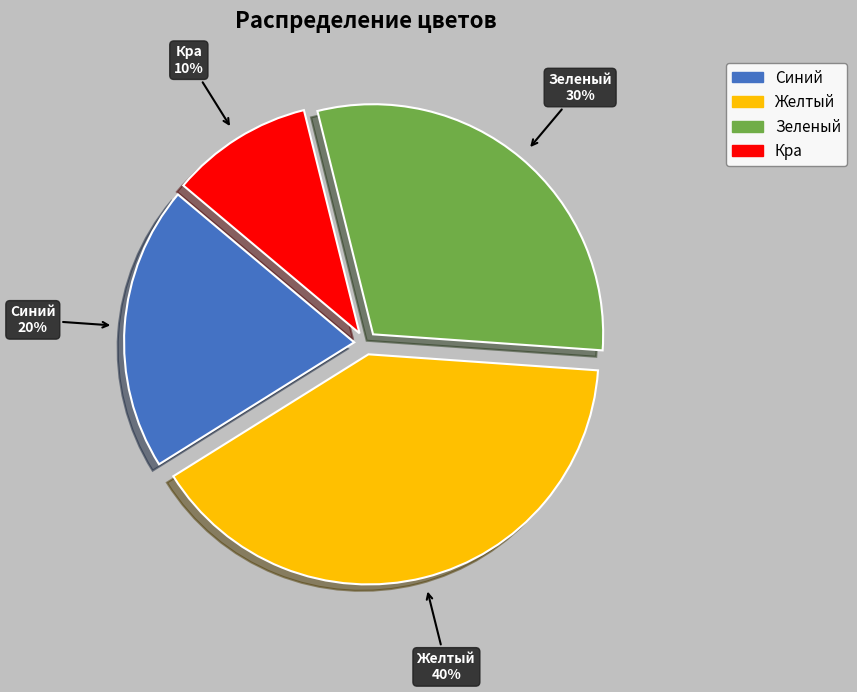

To the nearest percent, what is the combined percentage of Синий and Зеленый?

50%